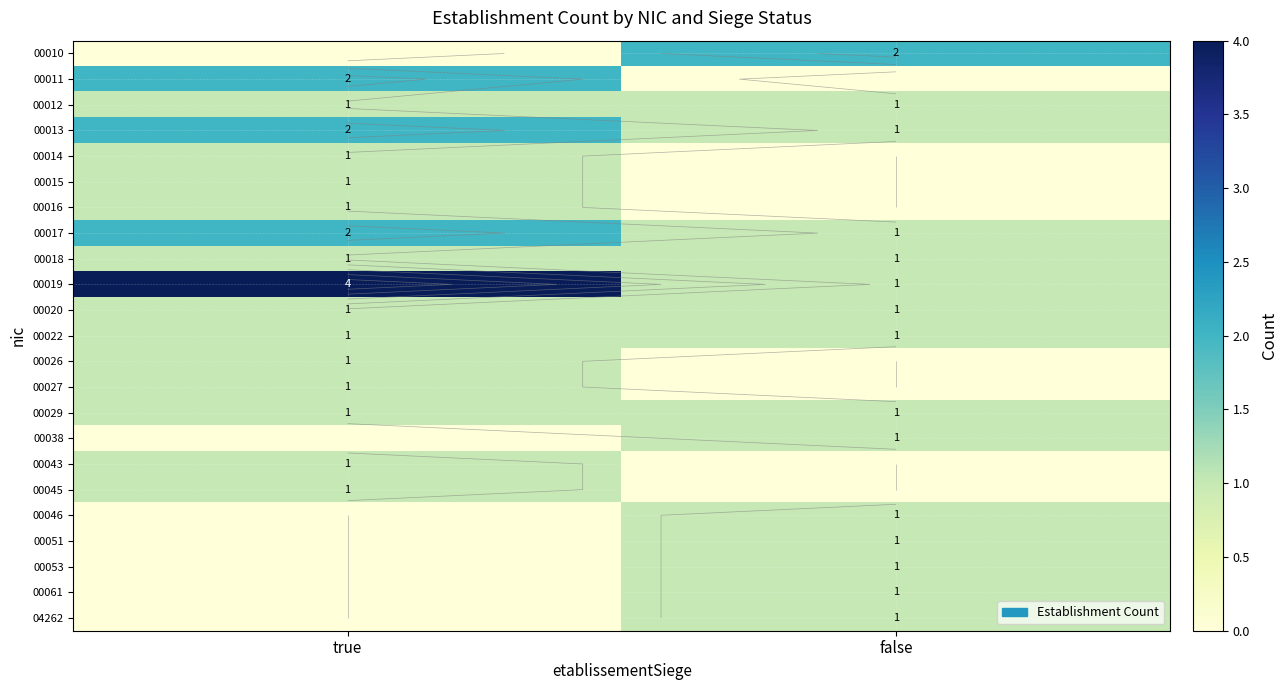

Which has a higher value, true or false?

false